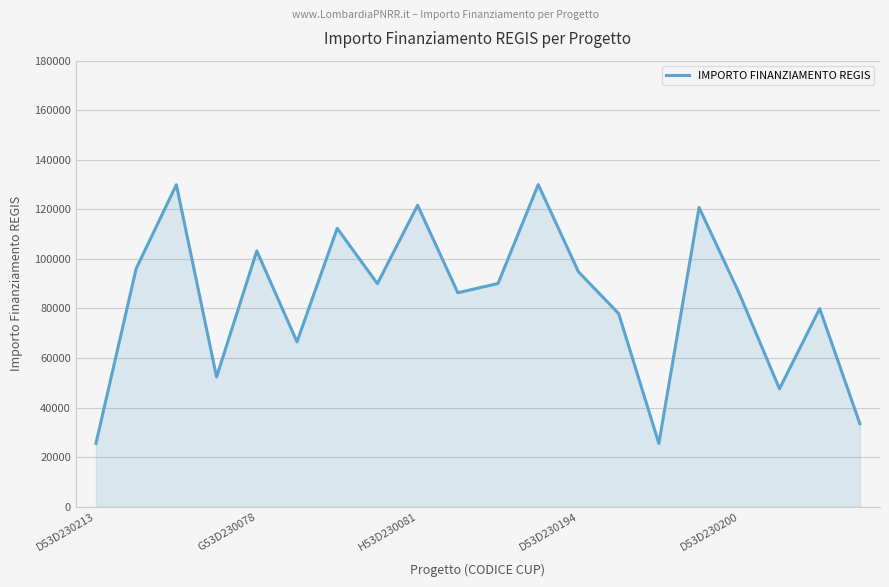

What is the minimum value shown in the chart?

25512